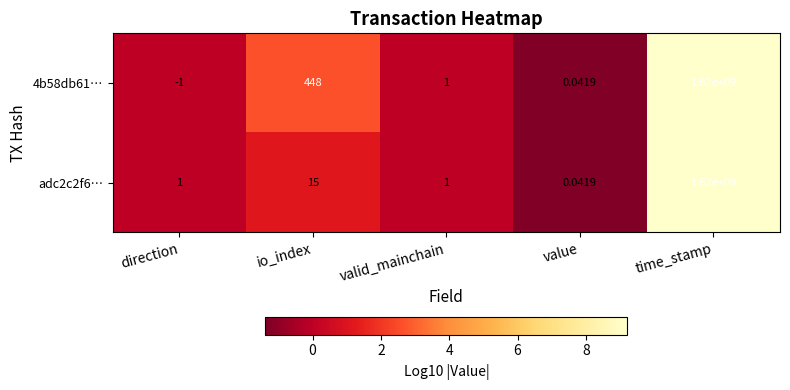

At which label is adc2c2f6… closest to 810000000?

io_index